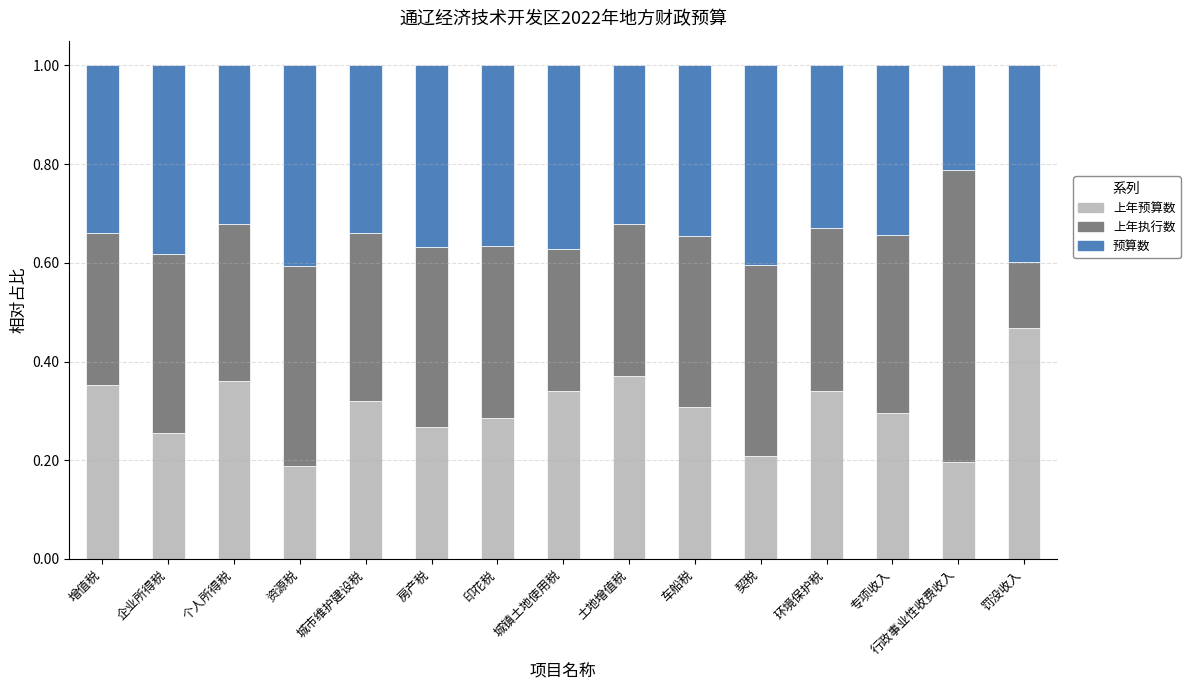

List the series in order of their peak value, highest first.

上年执行数, 上年预算数, 预算数